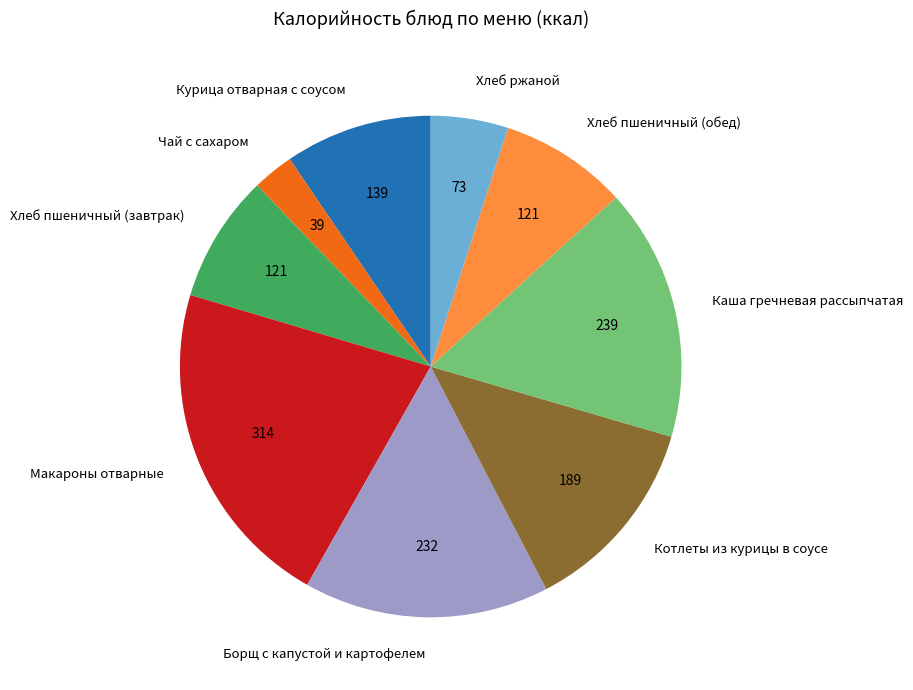

True or false: Чай с сахаром accounts for 11% of the total.

False